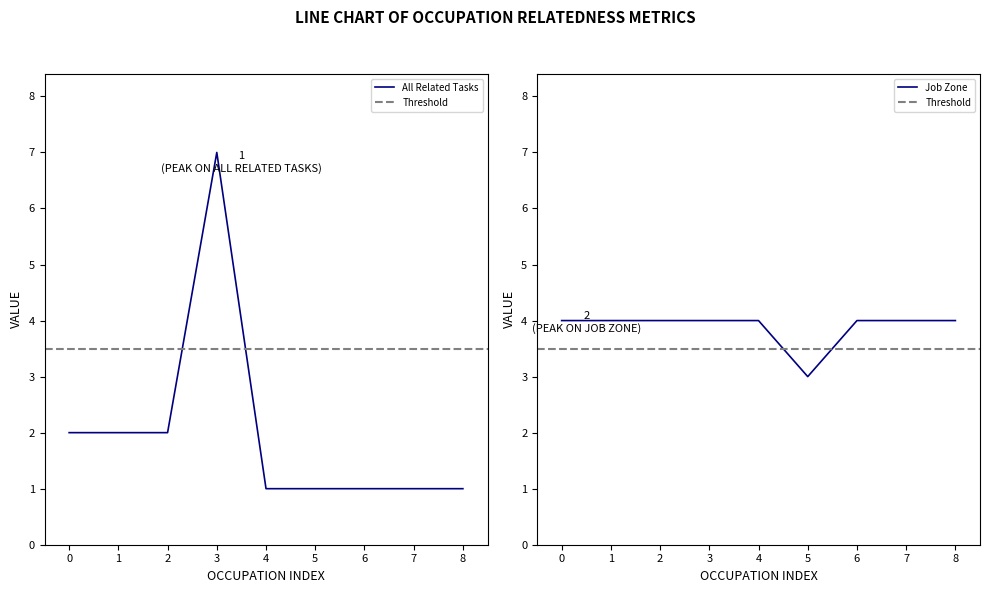

The value of All Related Tasks at 4 is 1. True or false?

True